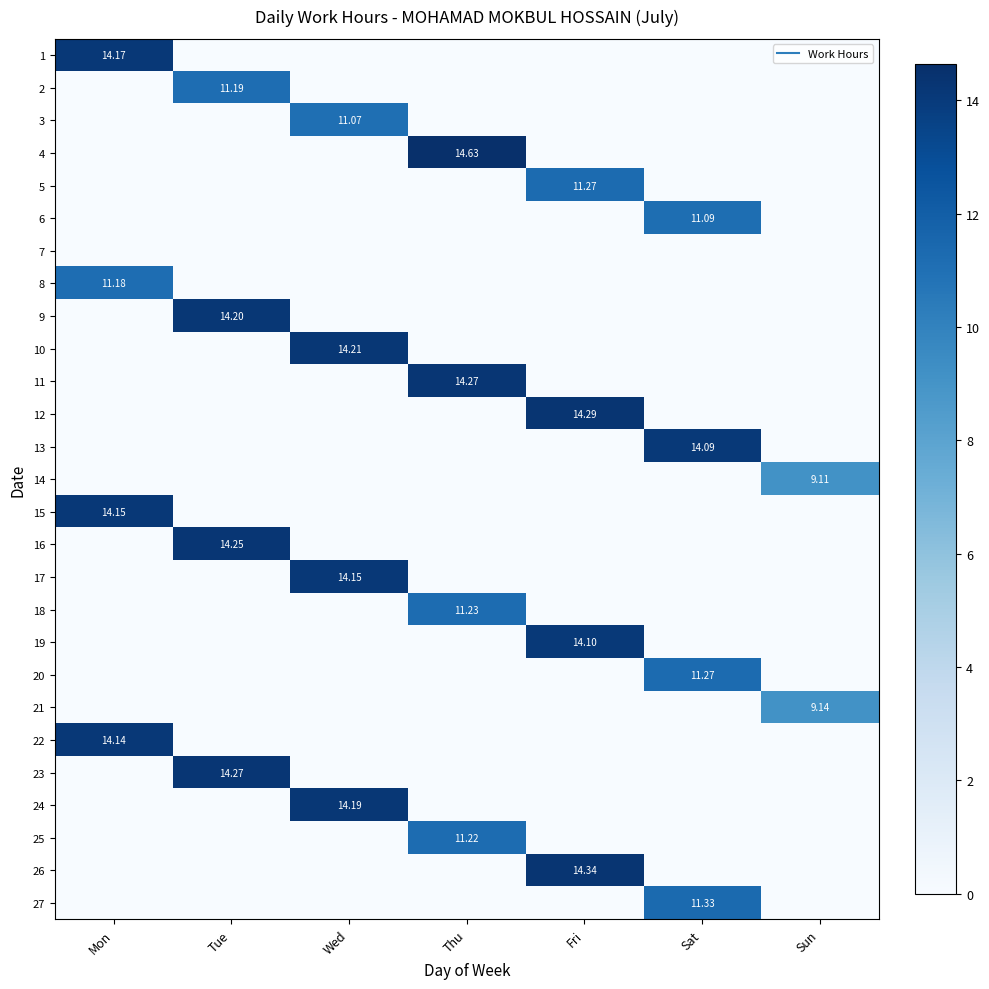

Which has a higher value, Sun or Mon?

Mon